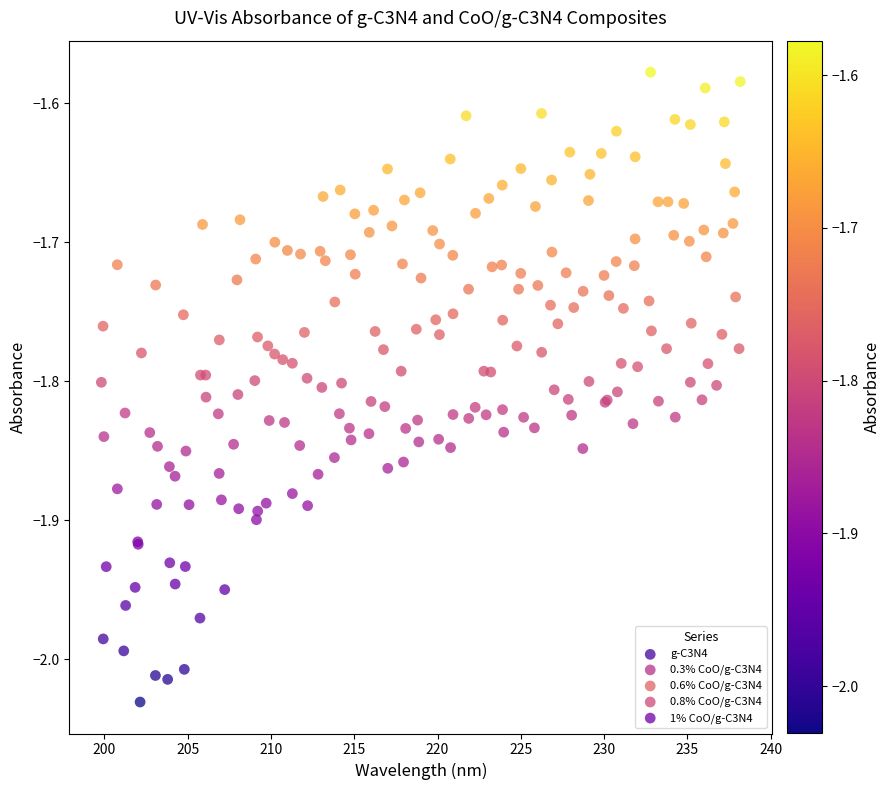

What are all the series names shown in the legend?

g-C3N4, 0.3% CoO/g-C3N4, 0.6% CoO/g-C3N4, 0.8% CoO/g-C3N4, 1% CoO/g-C3N4